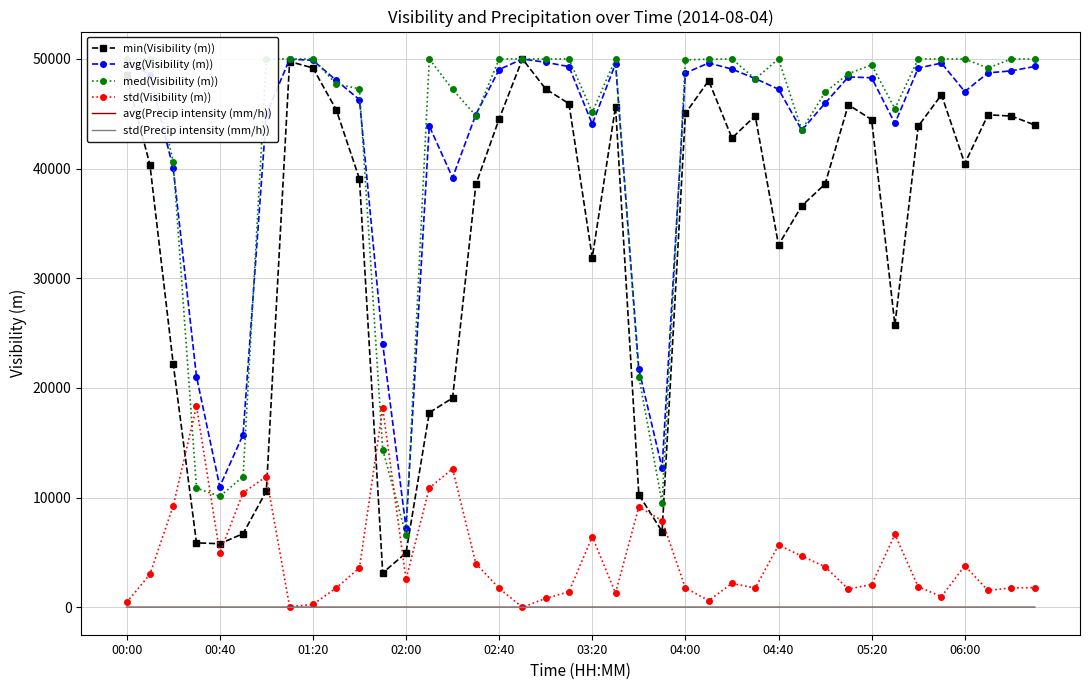

True or false: avg(Visibility (m)) and std(Precip intensity (mm/h)) cross at least once.

False